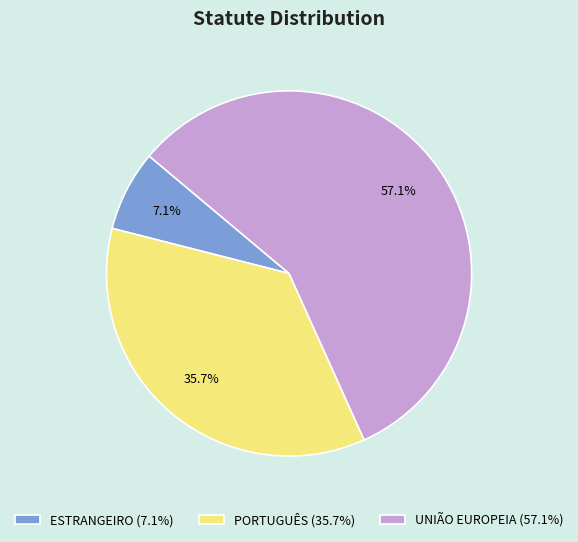

What percentage is the UNIÃO EUROPEIA slice, to the nearest percent?

57%